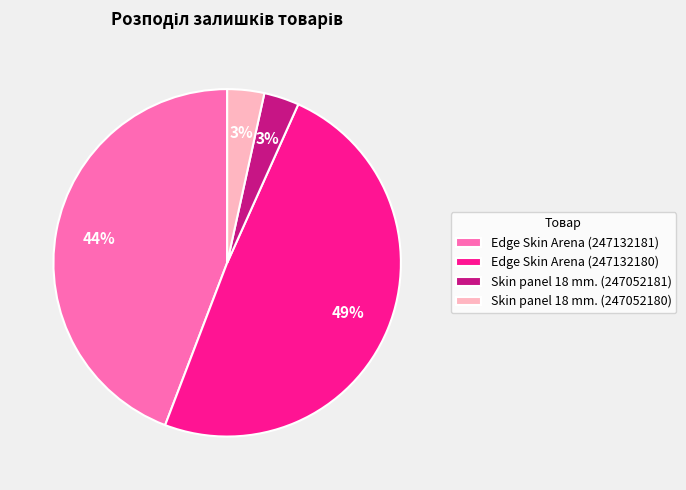

Combined, do Edge Skin Arena (247132181) and Edge Skin Arena (247132180) account for over 50%?

Yes